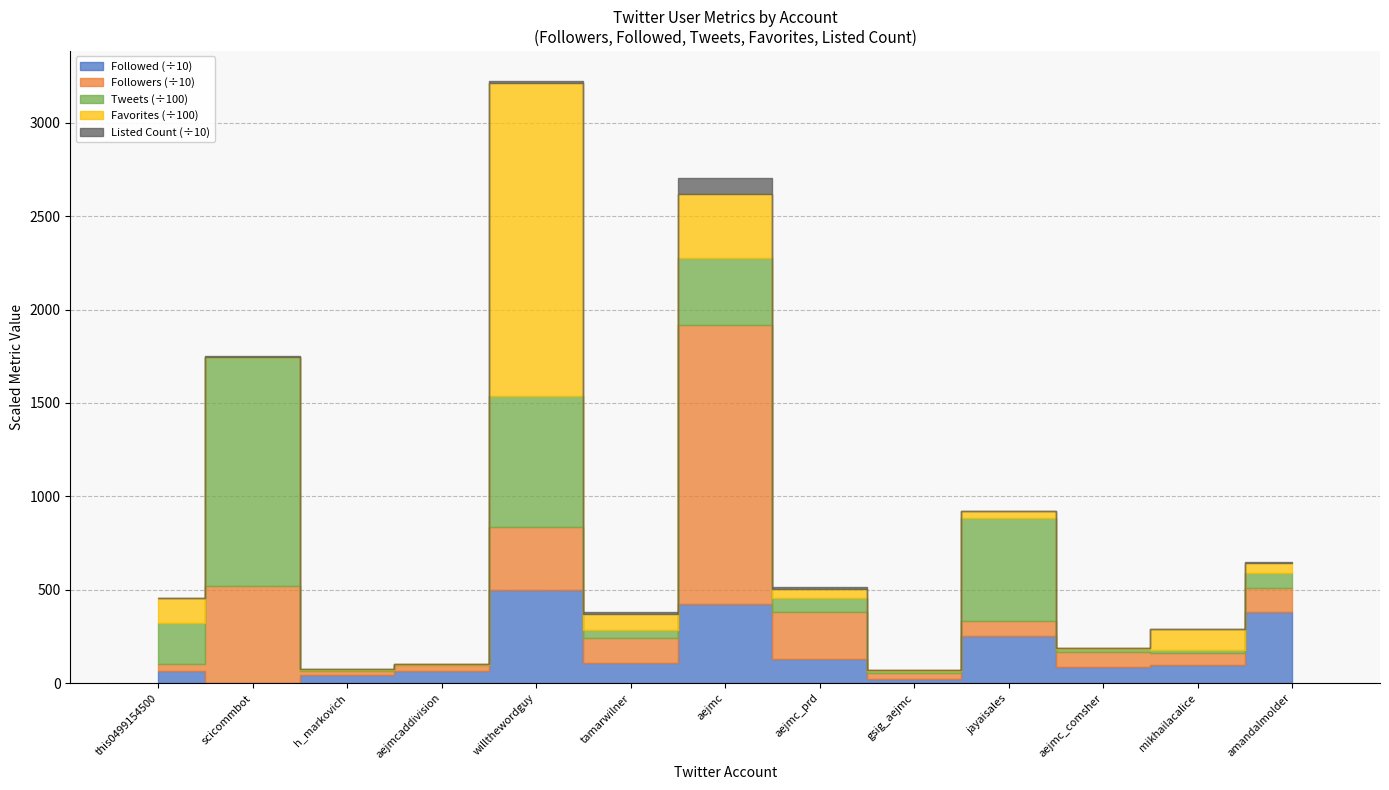

Reading left to right, what are all the values shown in this chart?

Followed: this0499154500=66.4	scicommbot=0.1	h_markovich=46.2	aejmcaddivision=65.4	willthewordguy=499.5	tamarwilner=110.7	aejmc=426.5	aejmc_prd=127.8	gsig_aejmc=22.0	jayaisales=251.4	aejmc_comsher=86.3	mikhailacalice=98.4	amandalmolder=379.1
Followers: this0499154500=35.9	scicommbot=519.6	h_markovich=21.2	aejmcaddivision=32.6	willthewordguy=334.6	tamarwilner=131.5	aejmc=1490.3	aejmc_prd=253.3	gsig_aejmc=34.8	jayaisales=78.9	aejmc_comsher=83.2	mikhailacalice=64.9	amandalmolder=130.4
Tweets: this0499154500=220.9	scicommbot=1226.9	h_markovich=3.3	aejmcaddivision=1.0	willthewordguy=701.6	tamarwilner=40.9	aejmc=358.9	aejmc_prd=76.7	gsig_aejmc=8.0	jayaisales=553.0	aejmc_comsher=10.9	mikhailacalice=15.0	amandalmolder=77.6
Favorites: this0499154500=131.4	scicommbot=0.1	h_markovich=5.7	aejmcaddivision=1.1	willthewordguy=1678.4	tamarwilner=85.6	aejmc=344.7	aejmc_prd=46.8	gsig_aejmc=3.1	jayaisales=37.1	aejmc_comsher=5.5	mikhailacalice=113.4	amandalmolder=57.4
Listed Count: this0499154500=3.6	scicommbot=6.9	h_markovich=0.0	aejmcaddivision=0.1	willthewordguy=8.7	tamarwilner=9.8	aejmc=83.4	aejmc_prd=11.3	gsig_aejmc=0.4	jayaisales=1.2	aejmc_comsher=0.9	mikhailacalice=1.0	amandalmolder=3.8